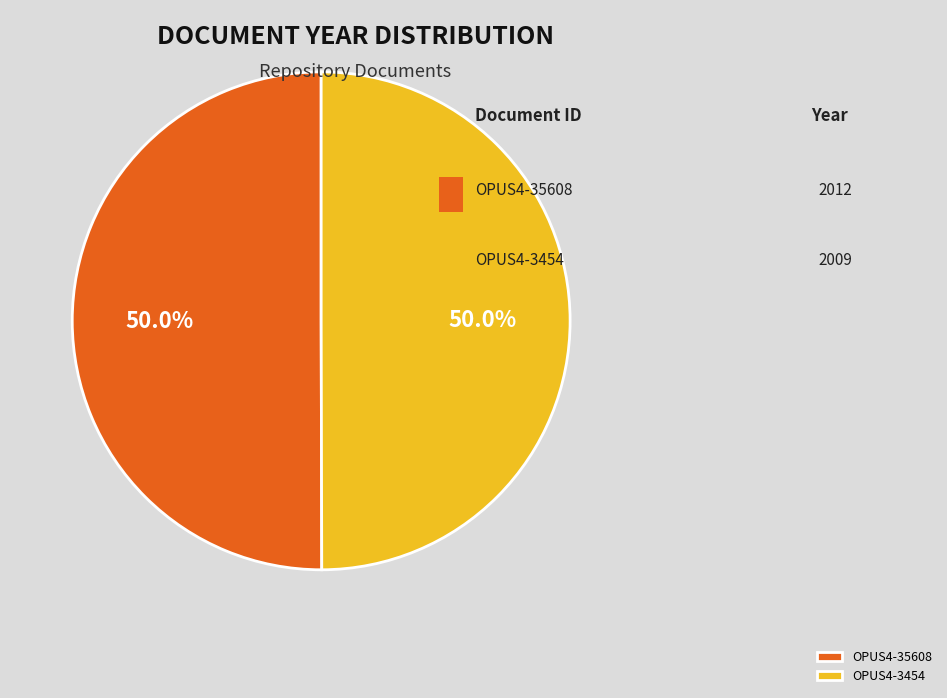

Approximately how many times larger is the value at OPUS4-35608 compared to OPUS4-3454?

1.0